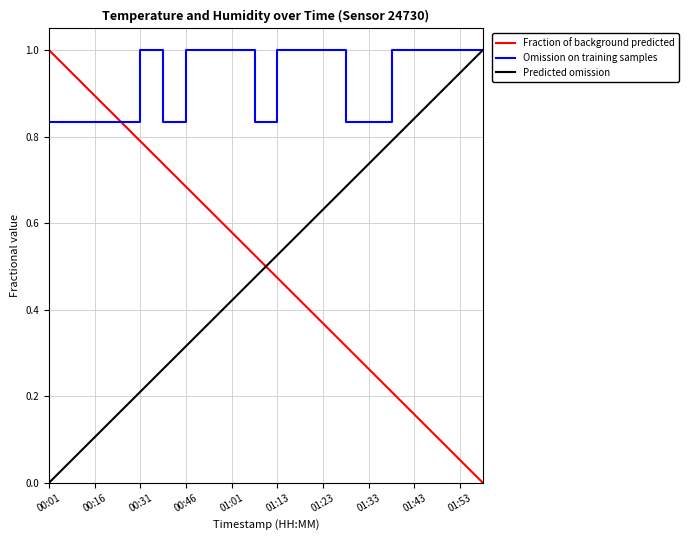

What is the highest value of the Fraction of background predicted series?

1.0